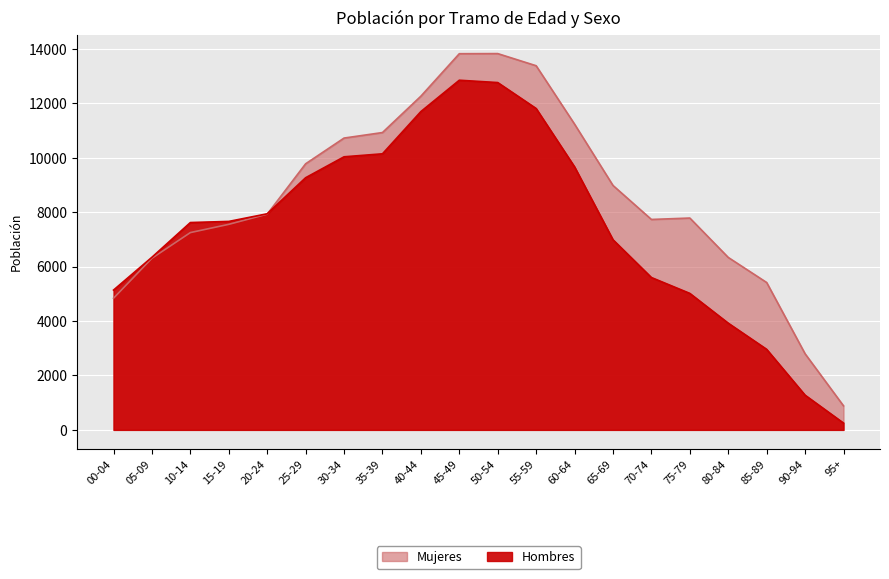

At which label does Hombres reach its minimum?

95+